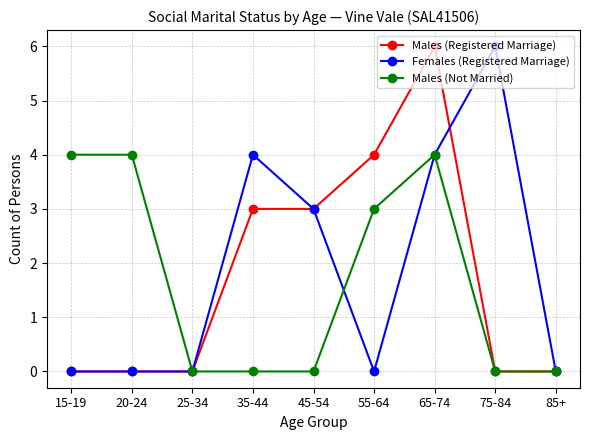

At which category is the sum across all series the highest?

65-74